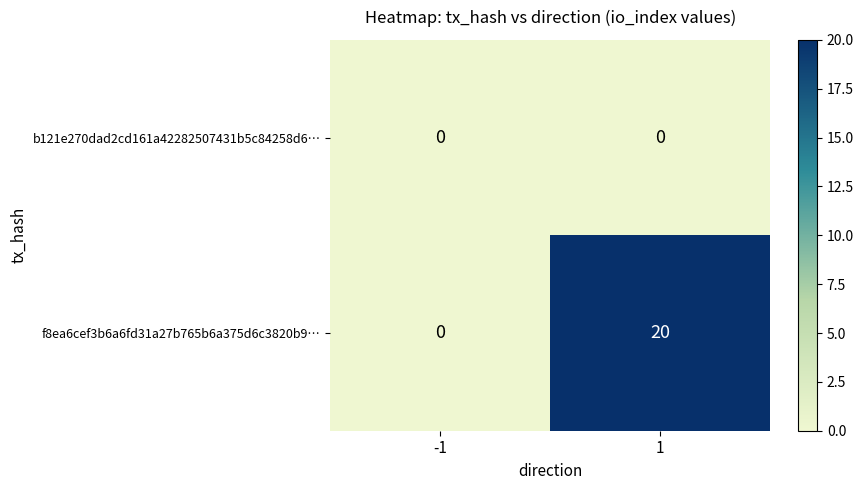

List the series in order of their overall mean, highest first.

f8ea6cef3b6a6fd31a27b765b6a375d6c3820b9…, b121e270dad2cd161a42282507431b5c84258d6…